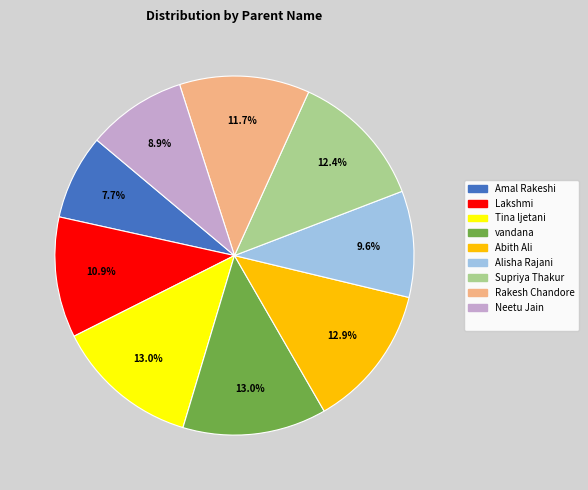

Is there a majority slice in this chart?

No